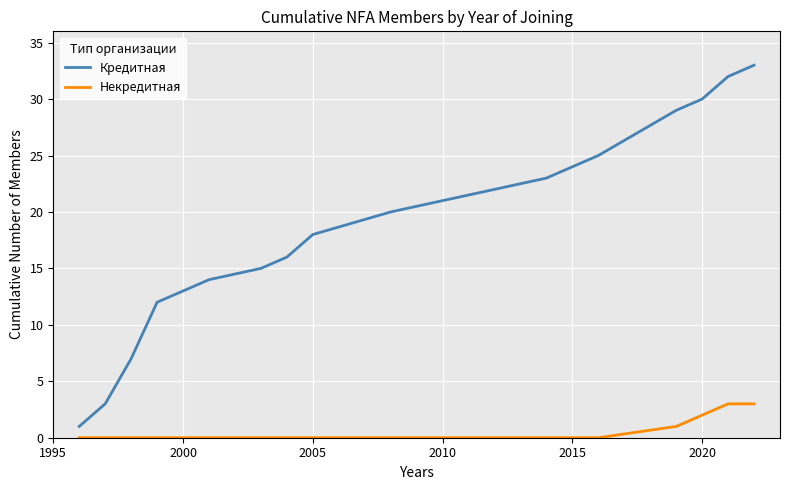

What is the greatest value displayed?

33